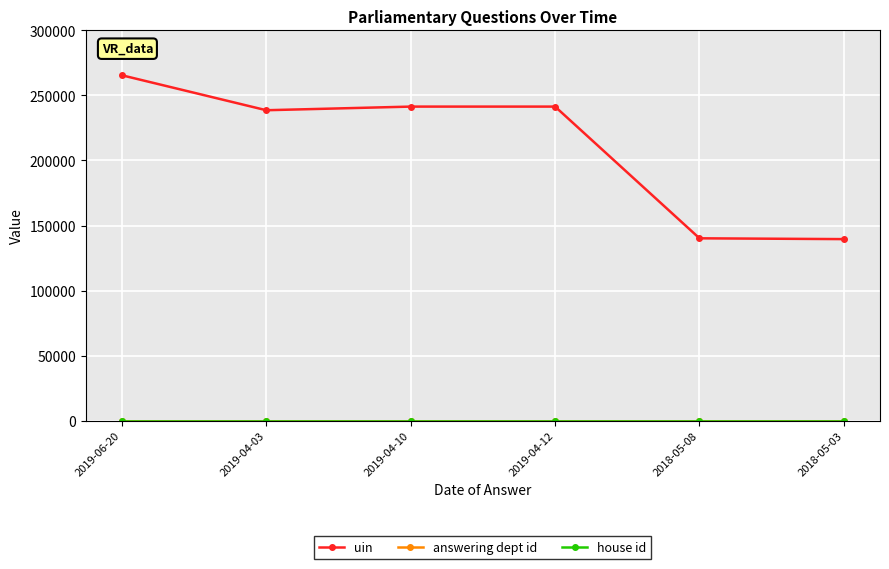

How many lines are shown in the chart?

3